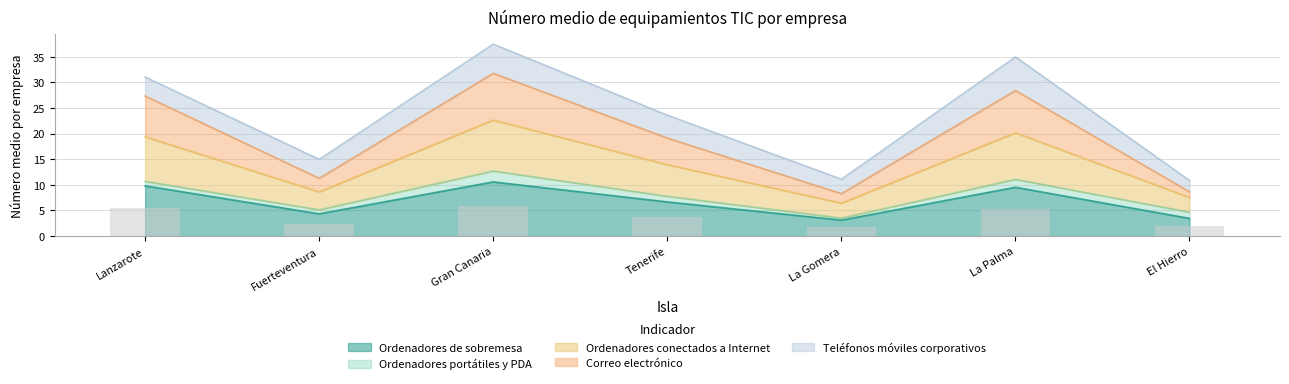

Which series has the widest spread of values?

Correo electrónico